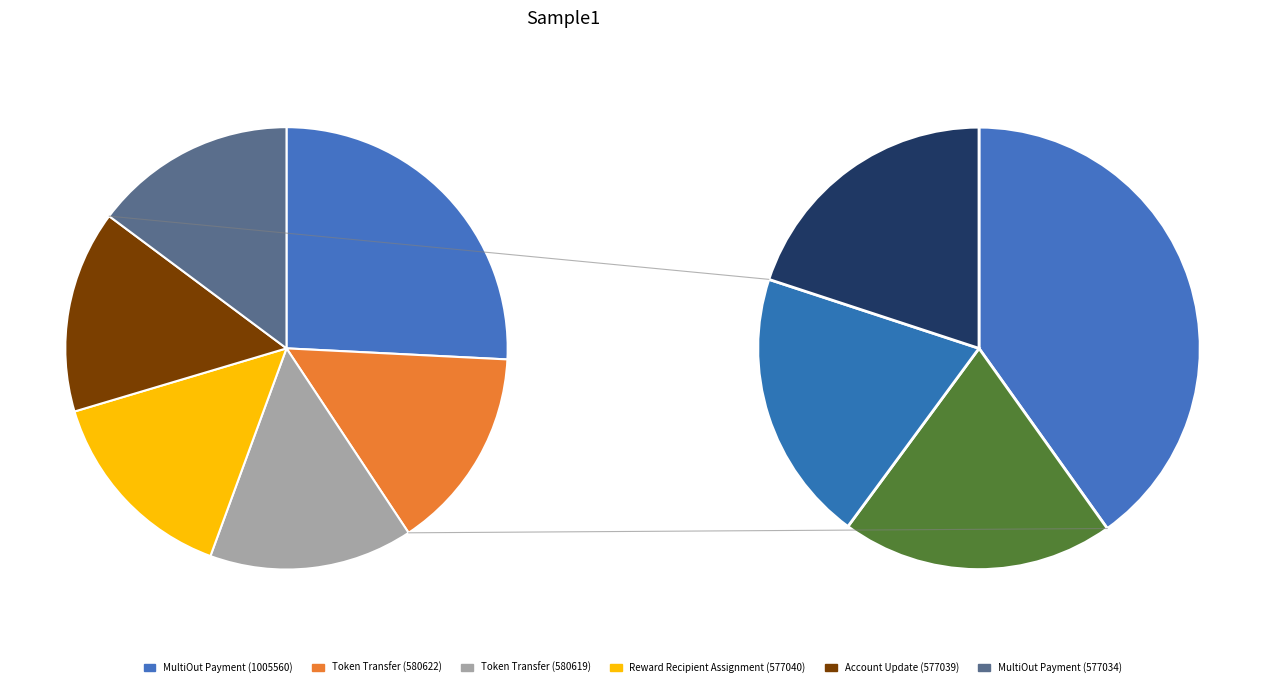

Combined, what portion of the pie is Reward Recipient Assignment (577040) and MultiOut Payment (577034)?

29.6%